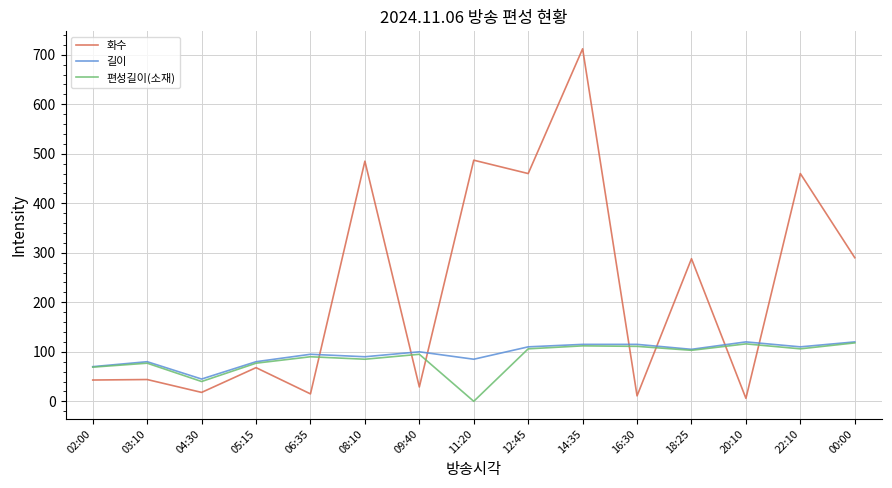

What is the difference between the 길이 values at 00:00 and 08:10?

30